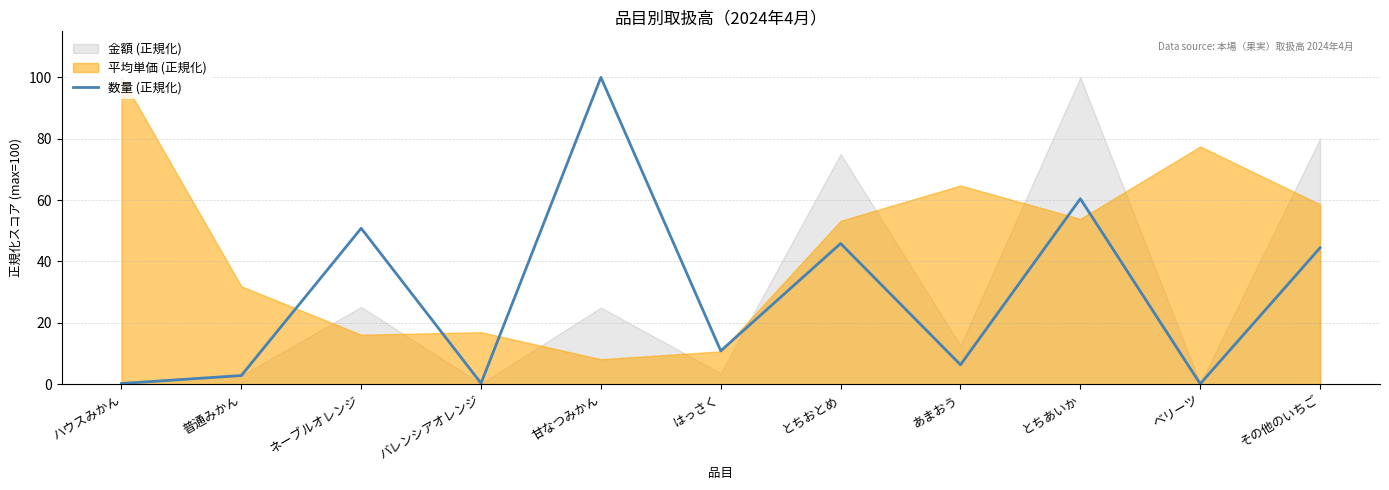

At which category does the chart reach its peak across all series?

甘なつみかん